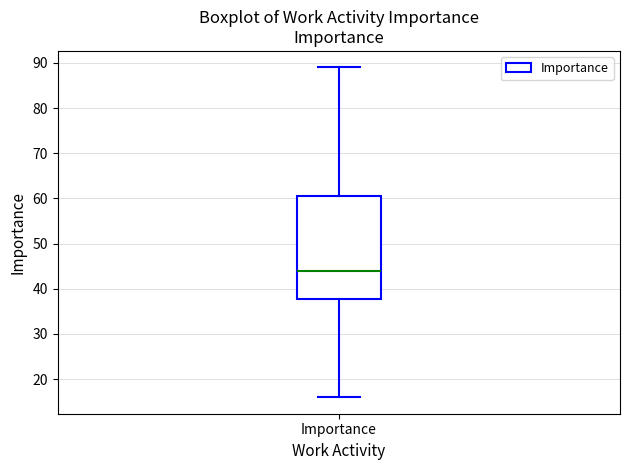

Transcribe this box plot: give where the median line is, the range the box spans, and where the two whiskers end, as read against the y-axis. The values are not printed on the chart, so give them approximately, as read against the axis.

median 44, box 38 to 61, whiskers 16 to 89